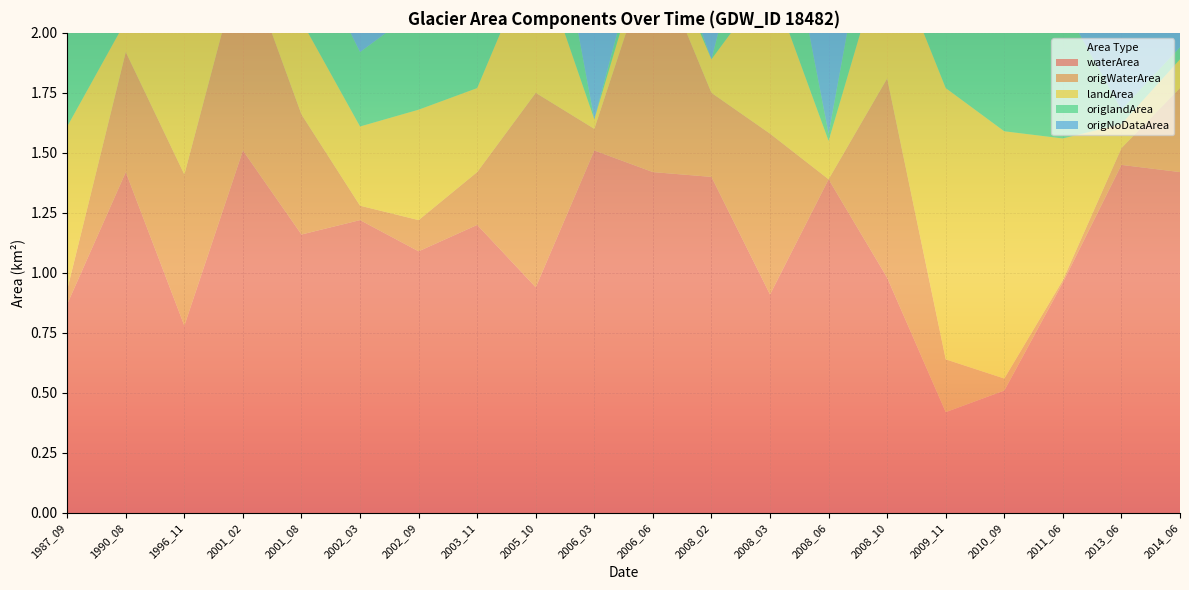

Reading left to right, extract all data points from this chart.

waterArea: 0.9	1.4	0.8	1.5	1.2	1.2	1.1	1.2	0.9	1.5	1.4	1.4	0.9	1.4	1.0	0.4	0.5	1.0	1.4	1.4
origWaterArea: 0.1	0.5	0.6	0.8	0.5	0.1	0.1	0.2	0.8	0.1	0.9	0.3	0.7	0.0	0.8	0.2	0.1	0.0	0.1	0.3
landArea: 0.7	0.1	0.8	0.0	0.4	0.3	0.5	0.3	0.6	0.0	0.1	0.1	0.6	0.2	0.6	1.1	1.0	0.6	0.1	0.1
origlandArea: 0.7	0.1	0.6	0.0	0.4	0.3	0.4	0.3	0.6	0.0	0.1	0.0	0.6	0.0	0.5	1.1	1.0	0.6	0.1	0.1
origNoDataArea: 0.8	0.9	0.3	0.7	0.7	1.2	1.0	1.1	0.1	1.5	0.5	1.2	0.2	1.5	0.2	0.2	0.5	1.0	1.4	1.1